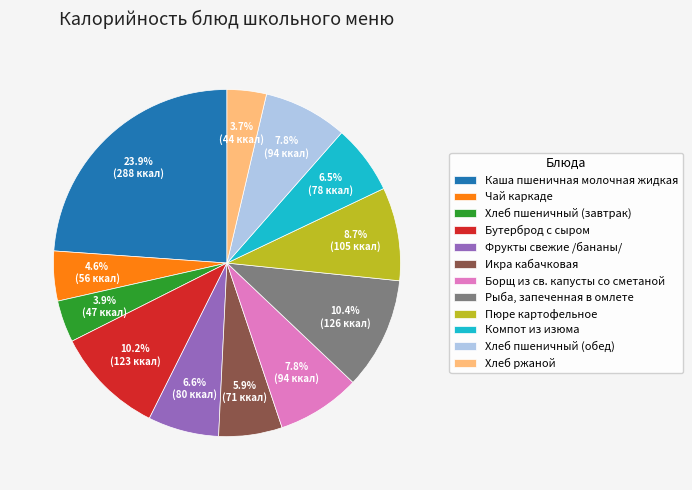

To the nearest percent, what is the combined percentage of Икра кабачковая and Пюре картофельное?

15%